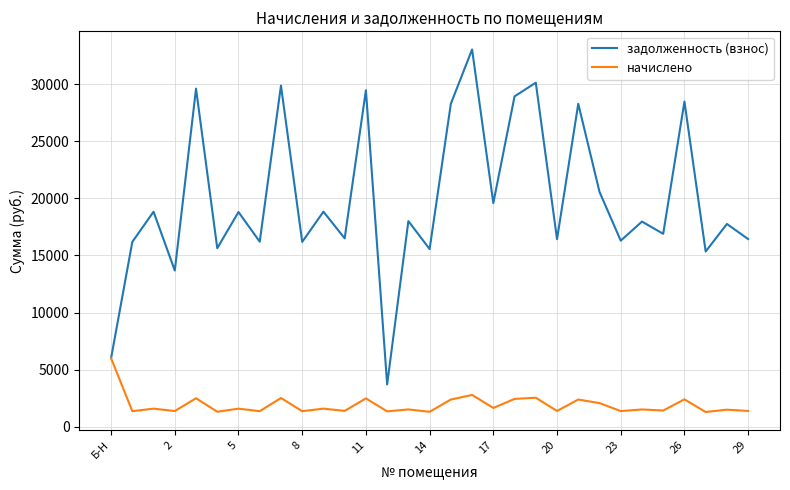

Which series has the largest total across all categories?

задолженность (взнос)